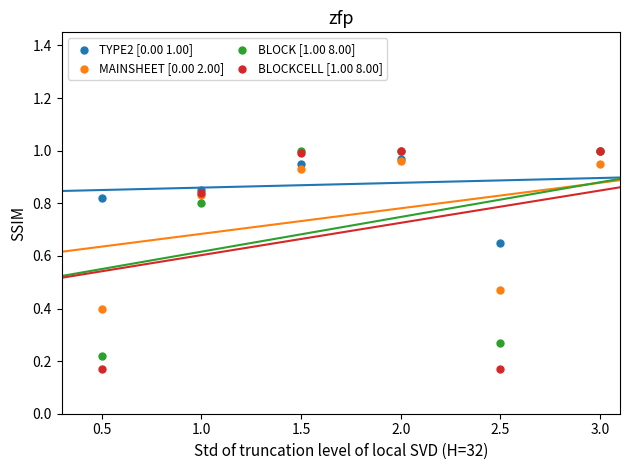

Which series has the largest Y range (max minus min)?

BLOCKCELL [1.00 8.00]